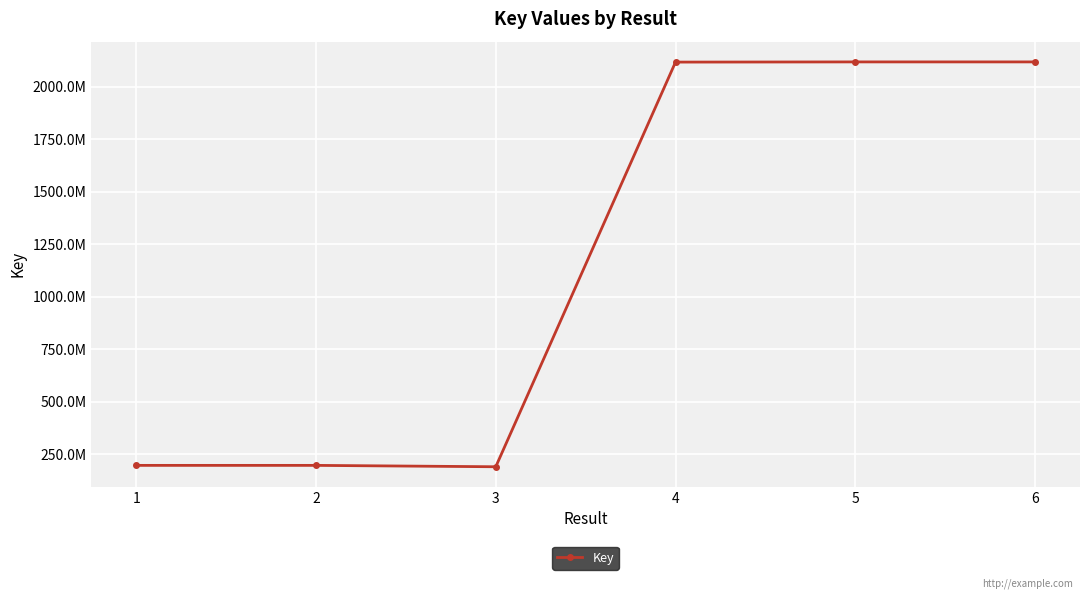

Approximately how many times larger is the value at 1 compared to 4?

0.1